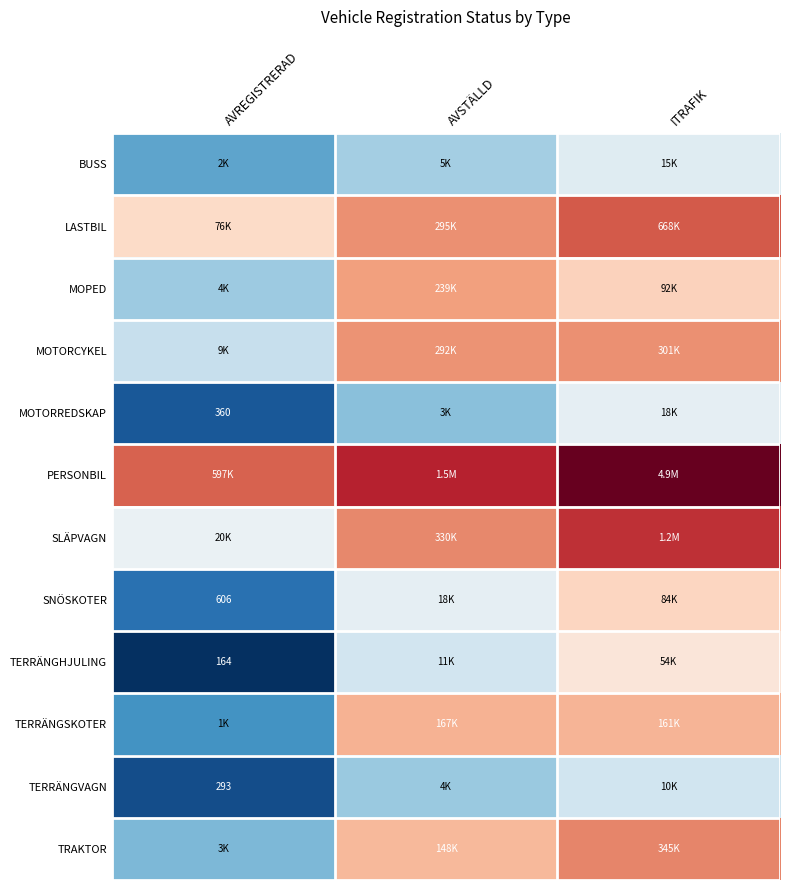

Which category has the highest value in the TERRÄNGVAGN series?

ITRAFIK